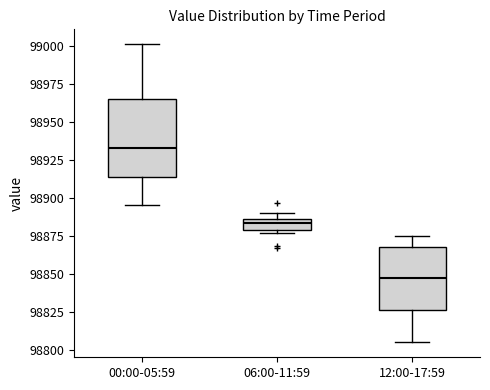

Which box has the lowest median line?

12:00-17:59